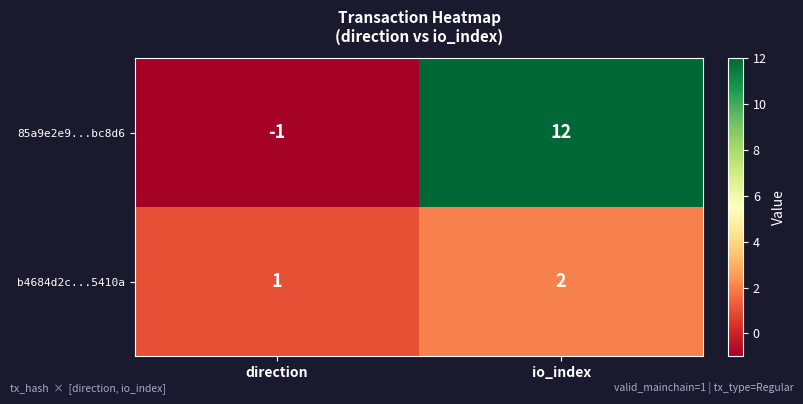

Reading left to right, list all the values displayed in this chart.

85a9e2e9...bc8d6: direction=-1	io_index=12
b4684d2c...5410a: direction=1	io_index=2